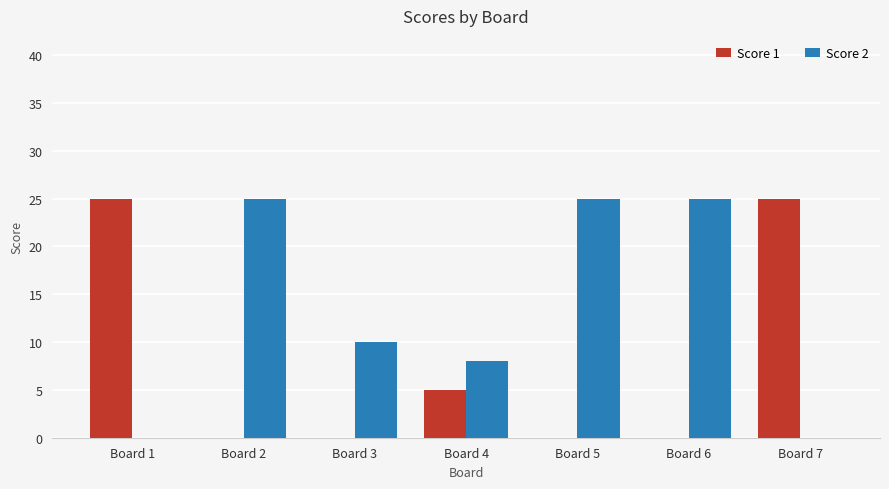

The Score 2 series shows 8 at Board 4. True or false?

True